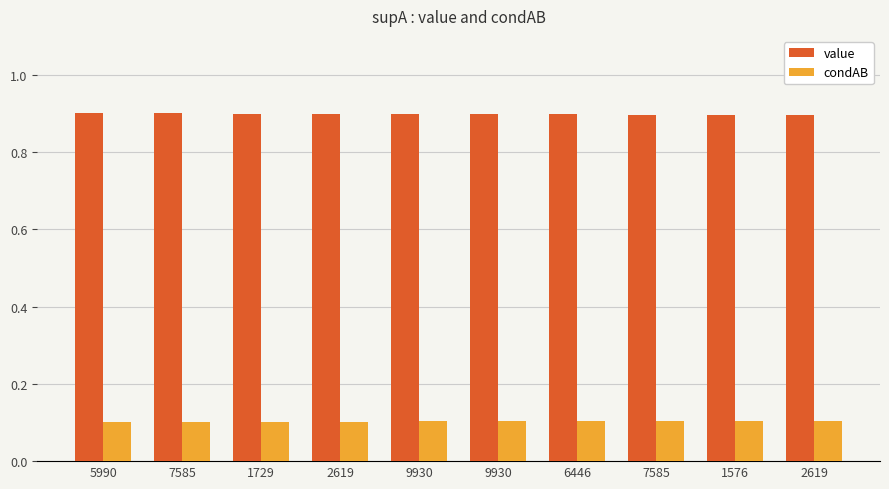

Does the chart contain any negative values?

No